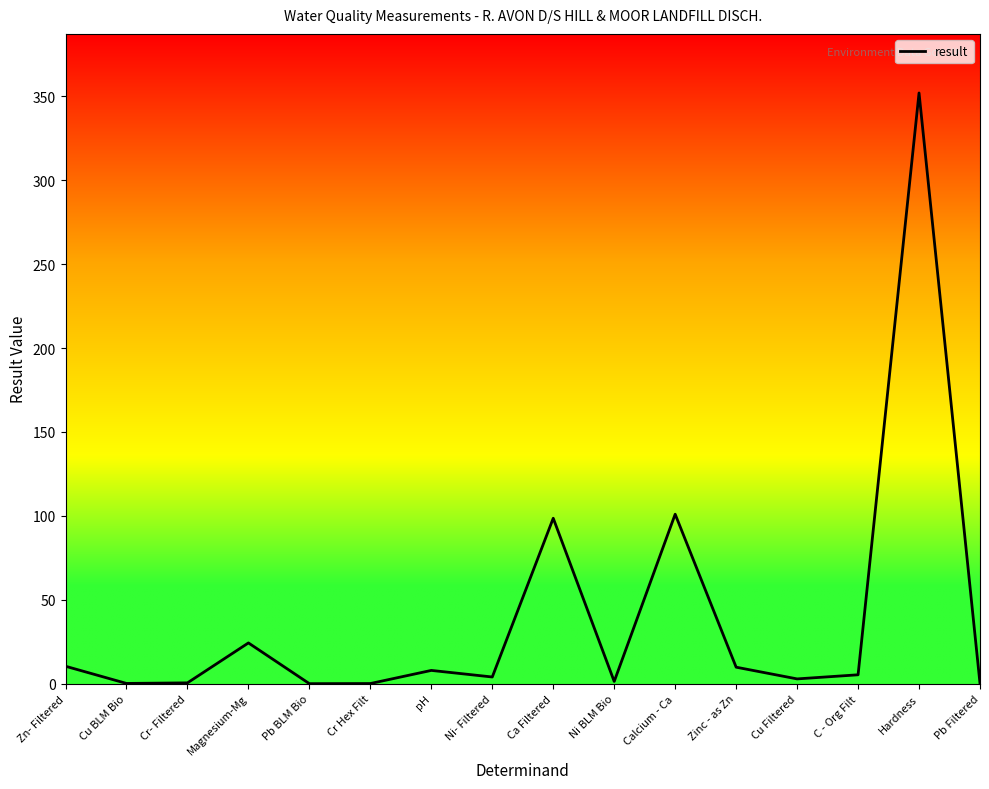

At which label does the data first exceed 5?

Zn- Filtered